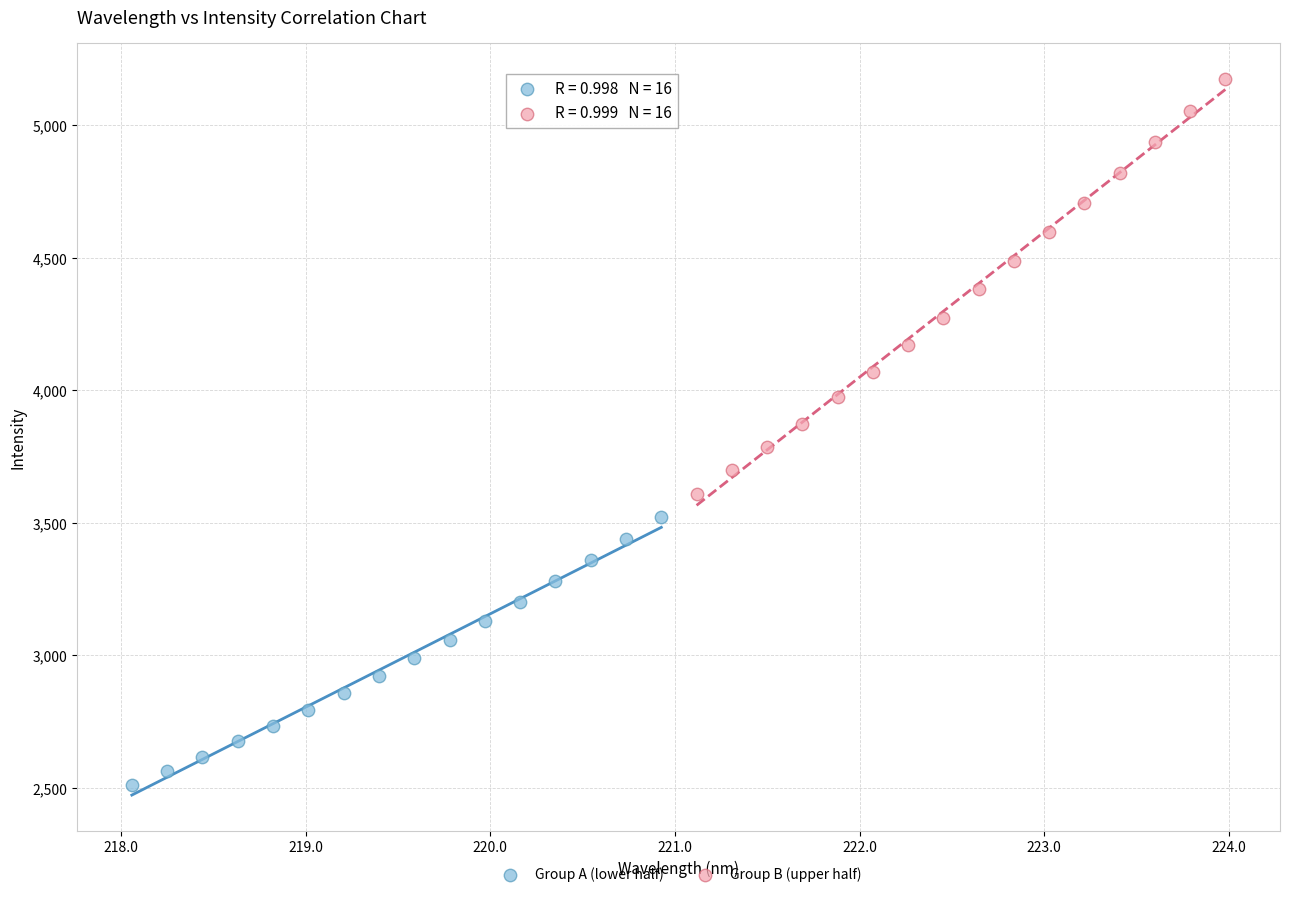

Which series reaches the minimum Y coordinate?

Group A (lower half)